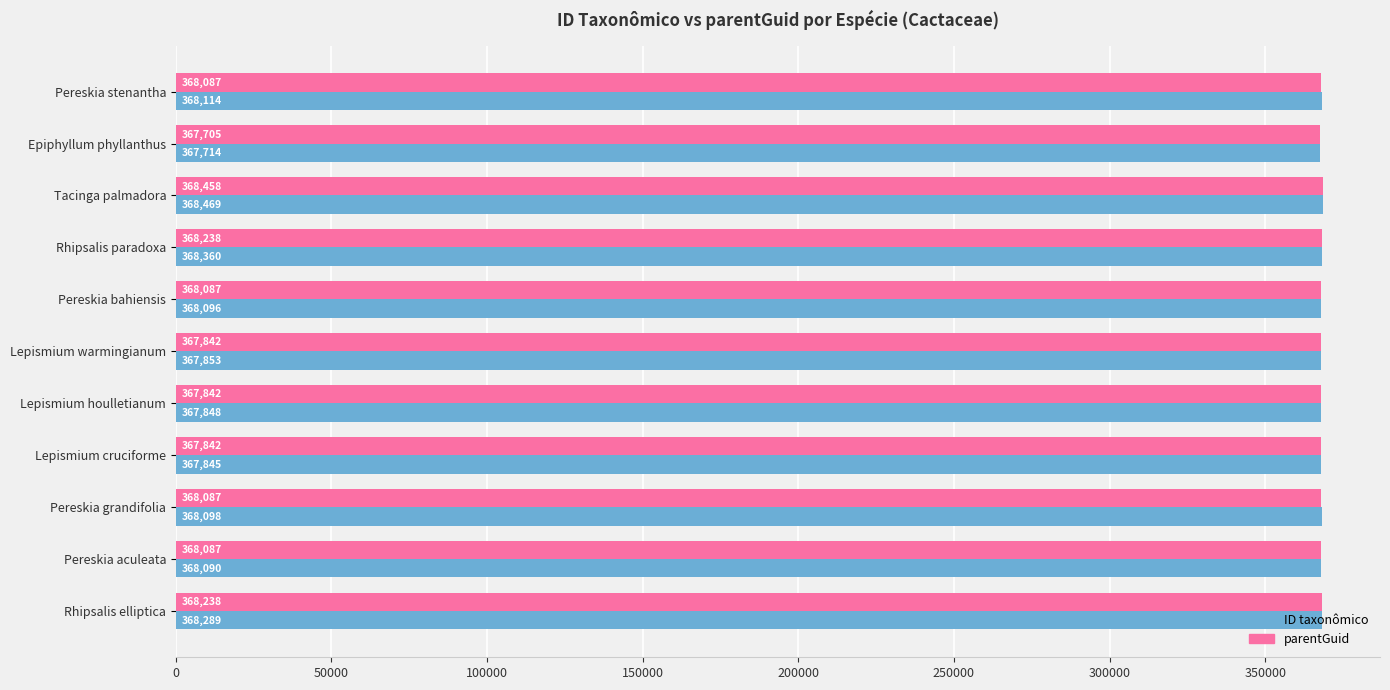

What is the difference between the maximum and minimum values in the ID taxonômico series?

755